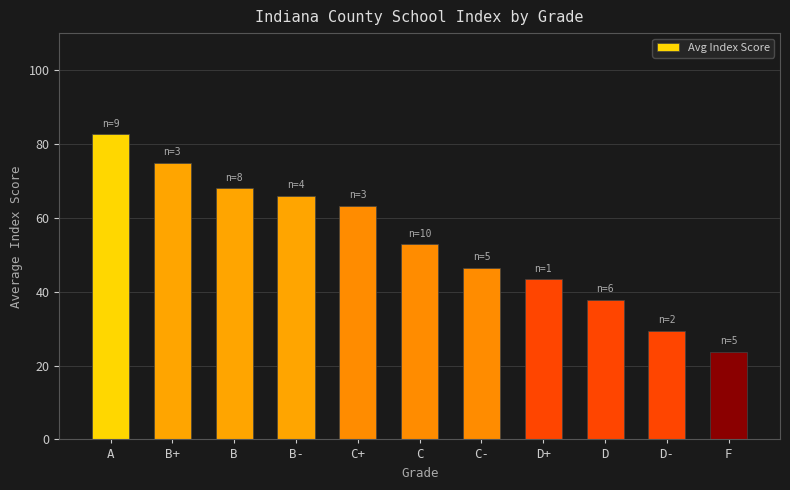

The chart shows a value of 10.1 at F. True or false?

False